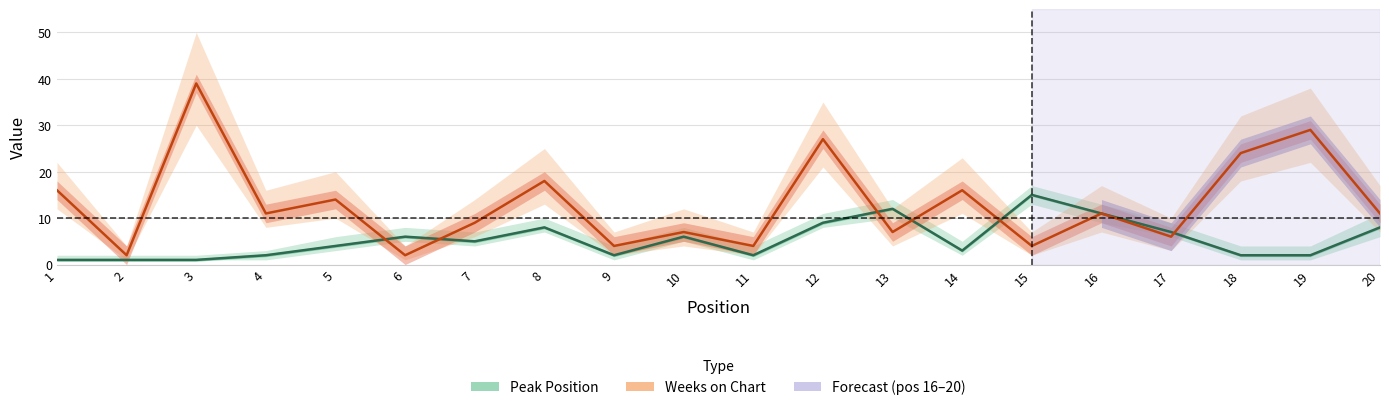

At which label does Weeks on Chart reach its minimum?

2